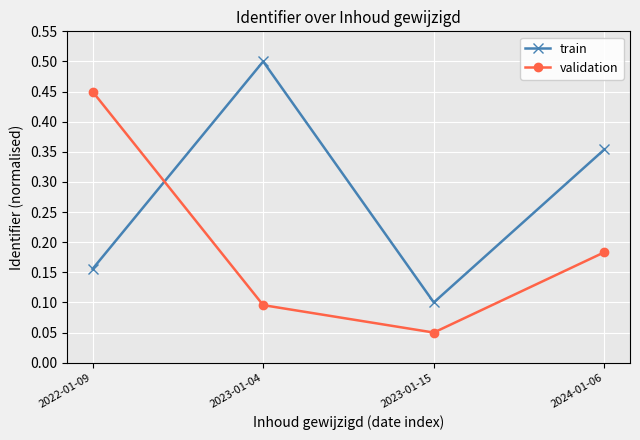

How many categories are shown in the chart?

4